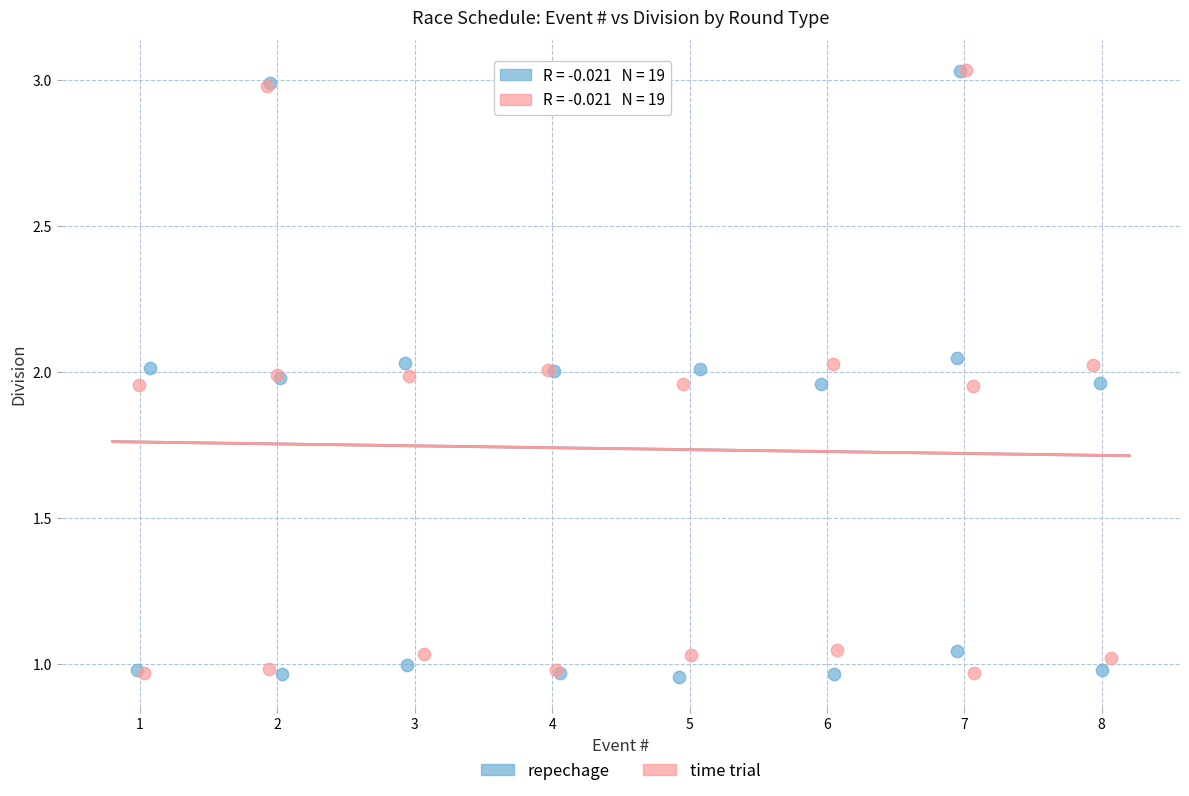

Which series has the largest Y range (max minus min)?

repechage